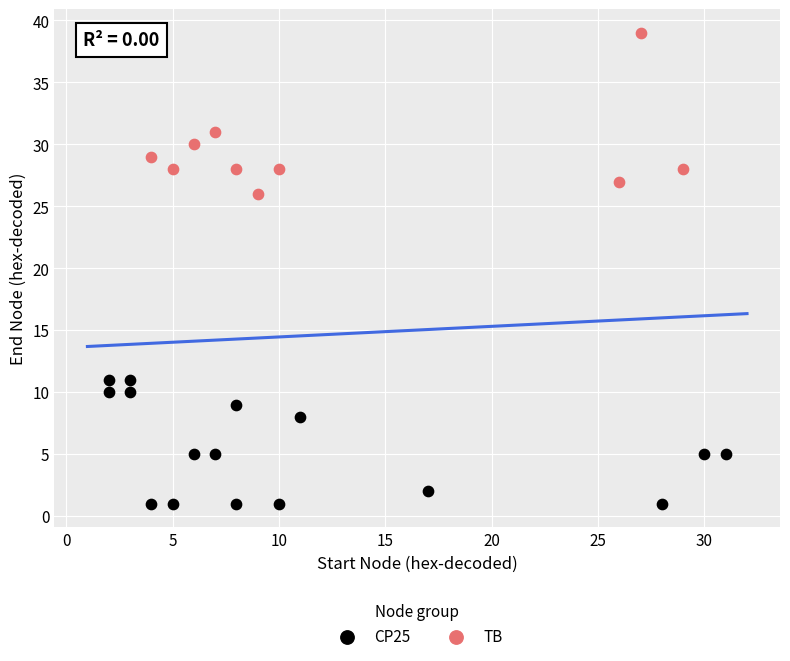

Which series contains the lowest Y value?

CP25